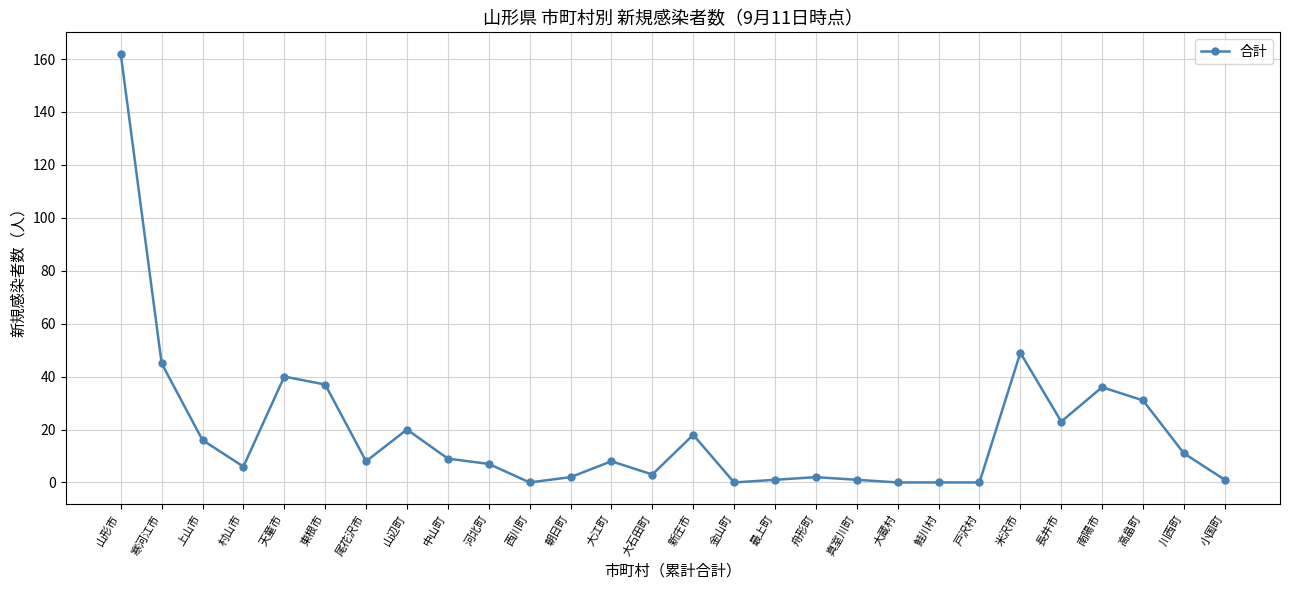

How many series are shown in this chart?

1